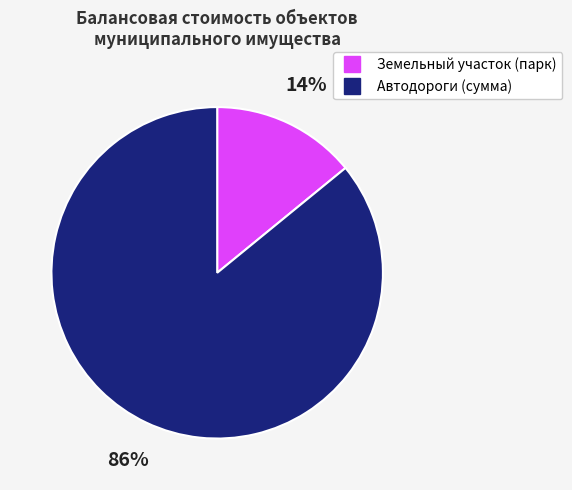

To the nearest percent, what is the difference between the largest and smallest slice percentages?

72%